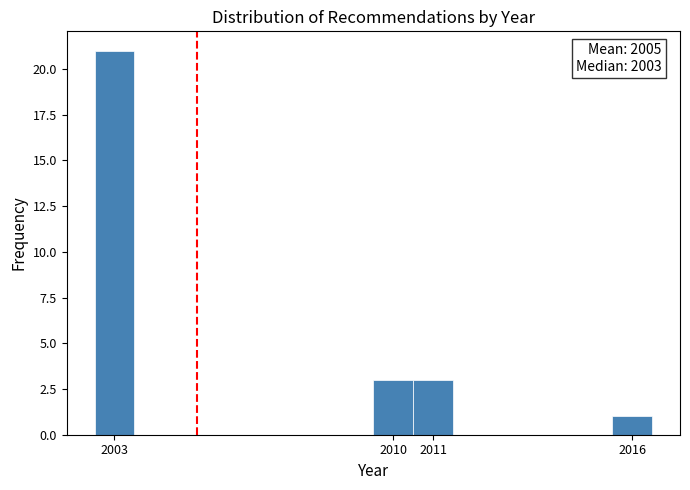

Which range on the x-axis has the tallest bar?

2002.5 to 2003.5